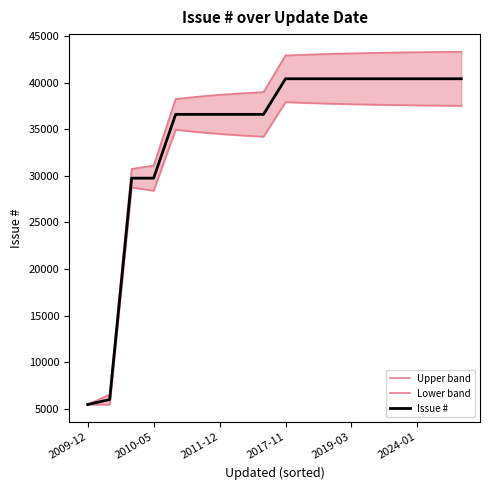

At how many categories does at least one series exceed 7018?

16